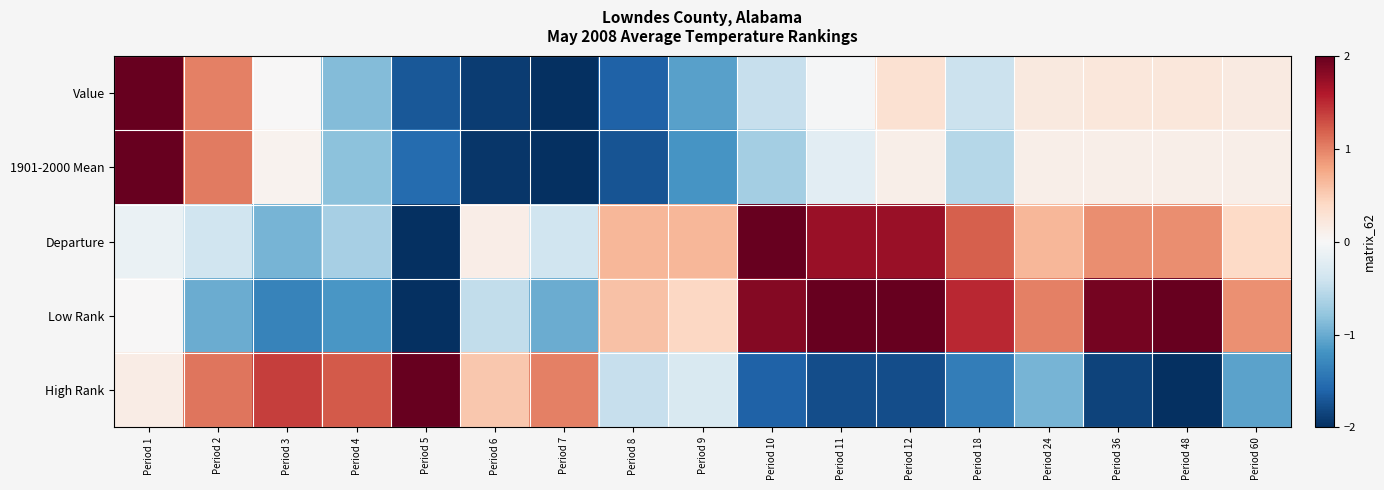

Which series changed the most between Period 5 and Period 9?

Departure